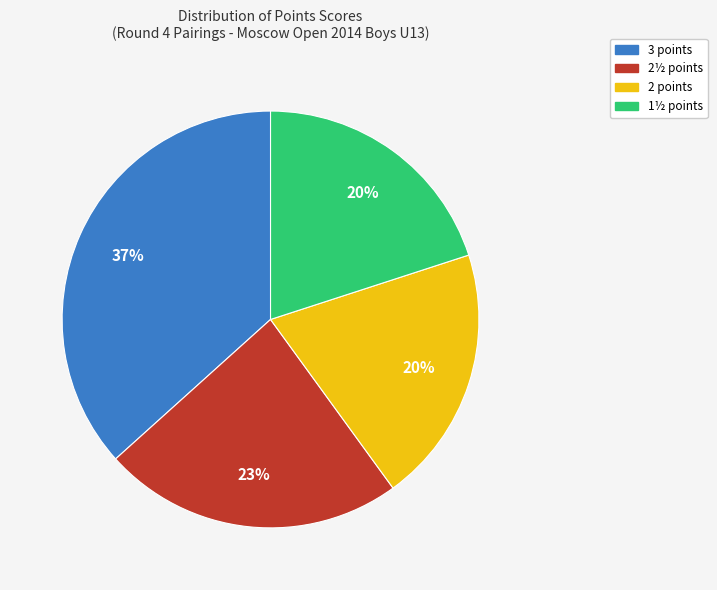

To the nearest percent, what is the average slice percentage?

25%